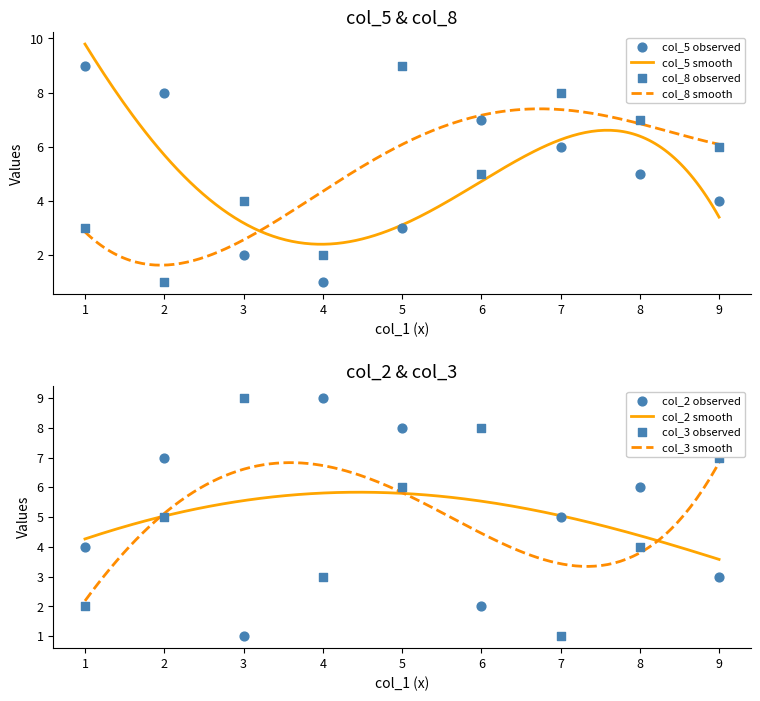

Is the value of col_2 at 3 greater than the value of col_8 at 3?

No